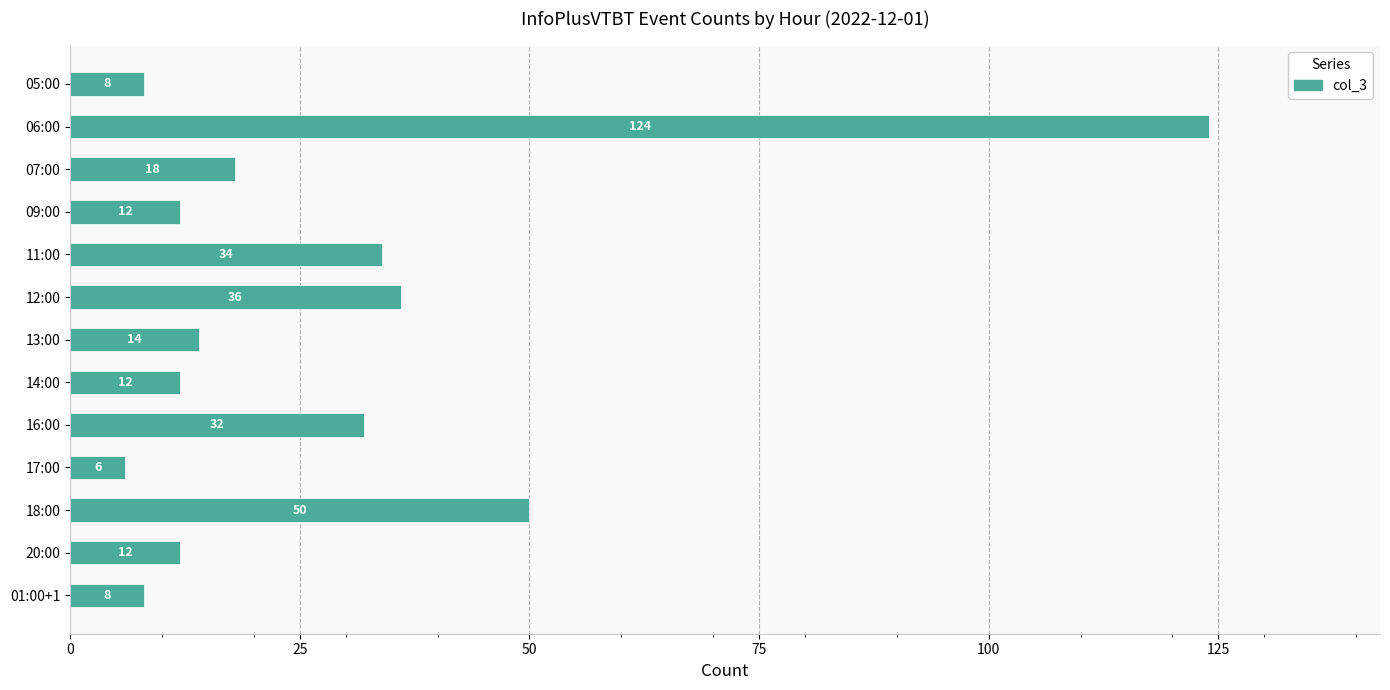

Reading top to bottom, extract all data points from this chart.

8	124	18	12	34	36	14	12	32	6	50	12	8